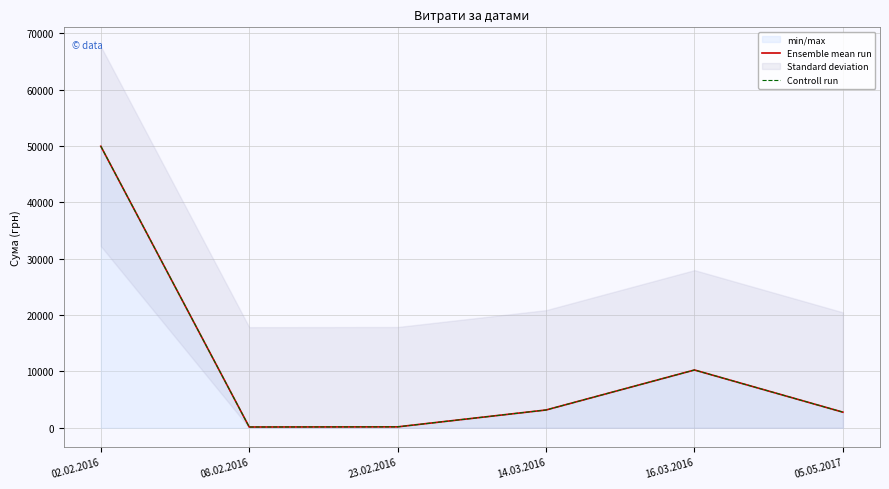

At which category does Ensemble mean run reach its first local peak?

16.03.2016